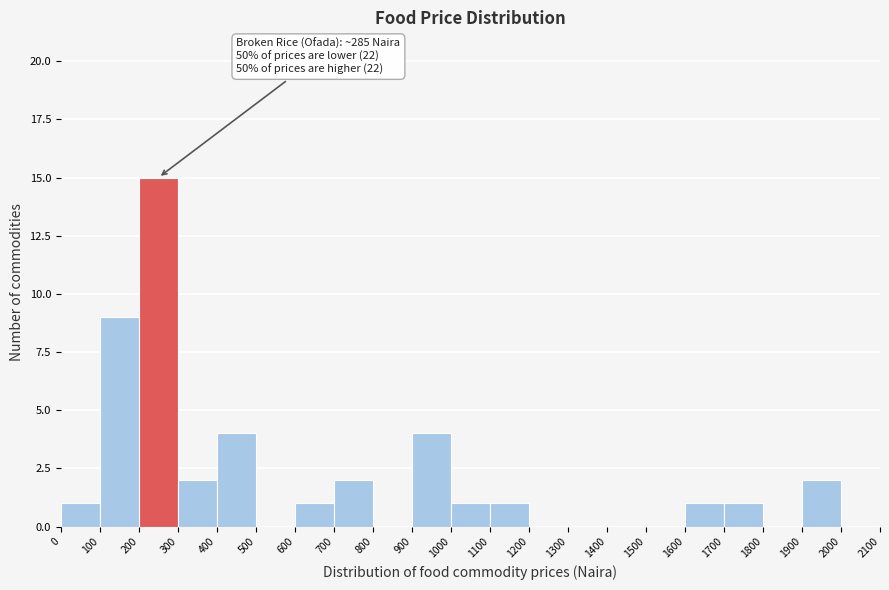

Over which range of the x-axis is the bar tallest?

200 to 300